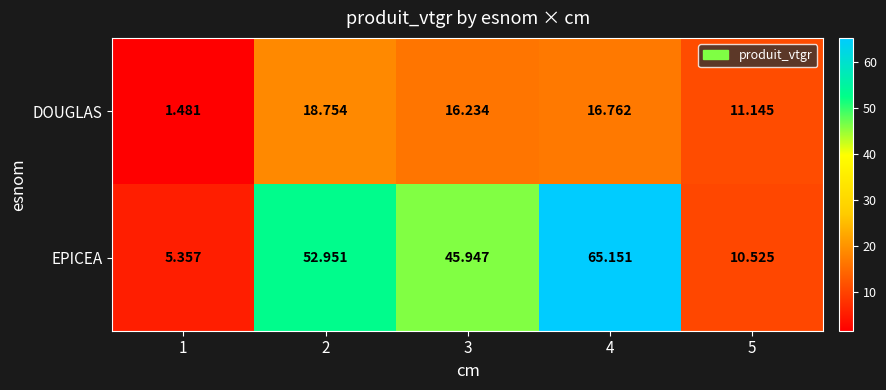

What is the spread (max minus min) of values at 5?

0.6